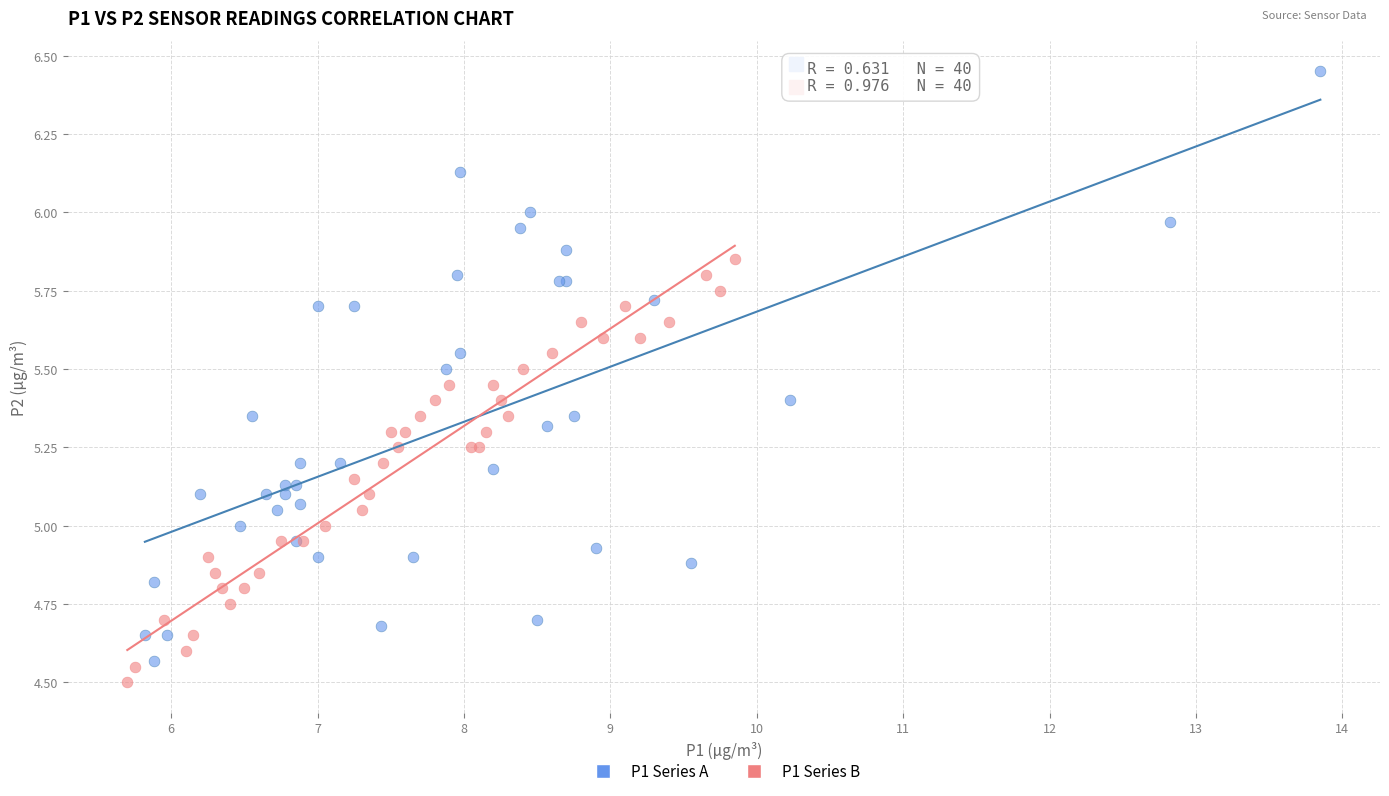

Which series reaches the maximum Y coordinate?

P1 Series A